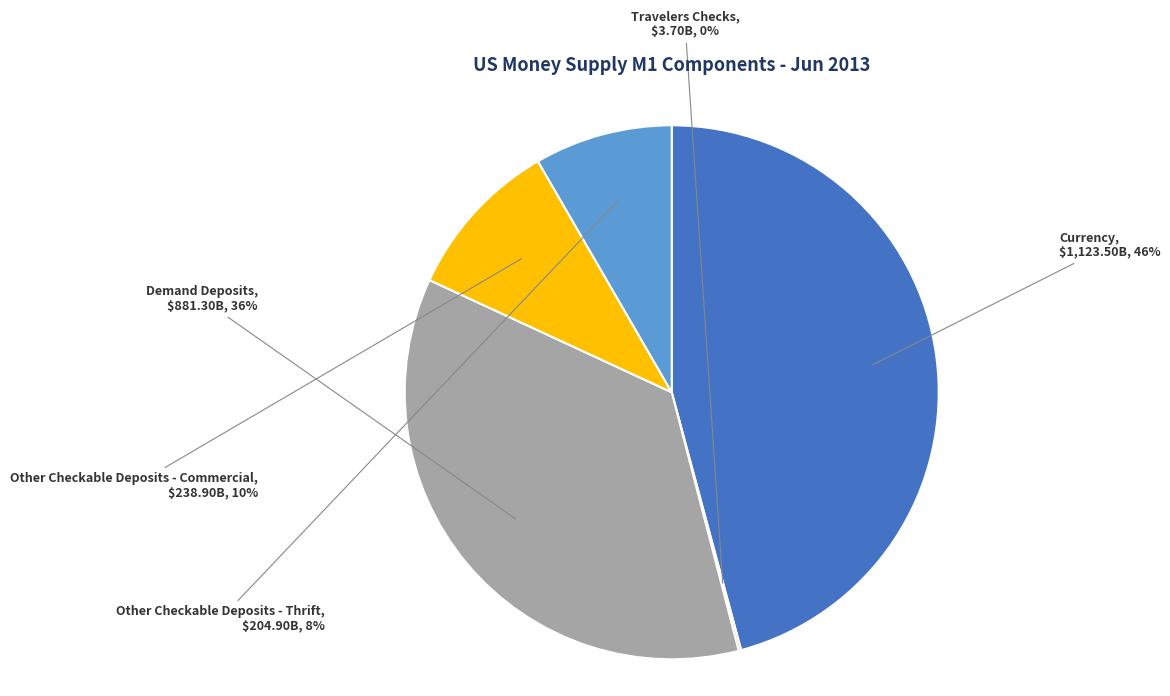

To the nearest percent, what is the difference between the largest and smallest slice percentages?

46%